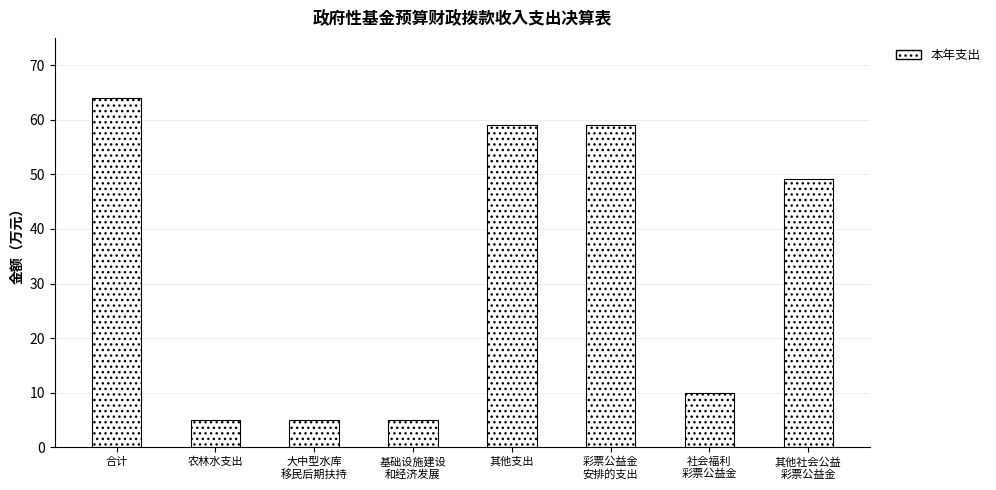

What value does the data have at 彩票公益金
安排的支出?

59.1